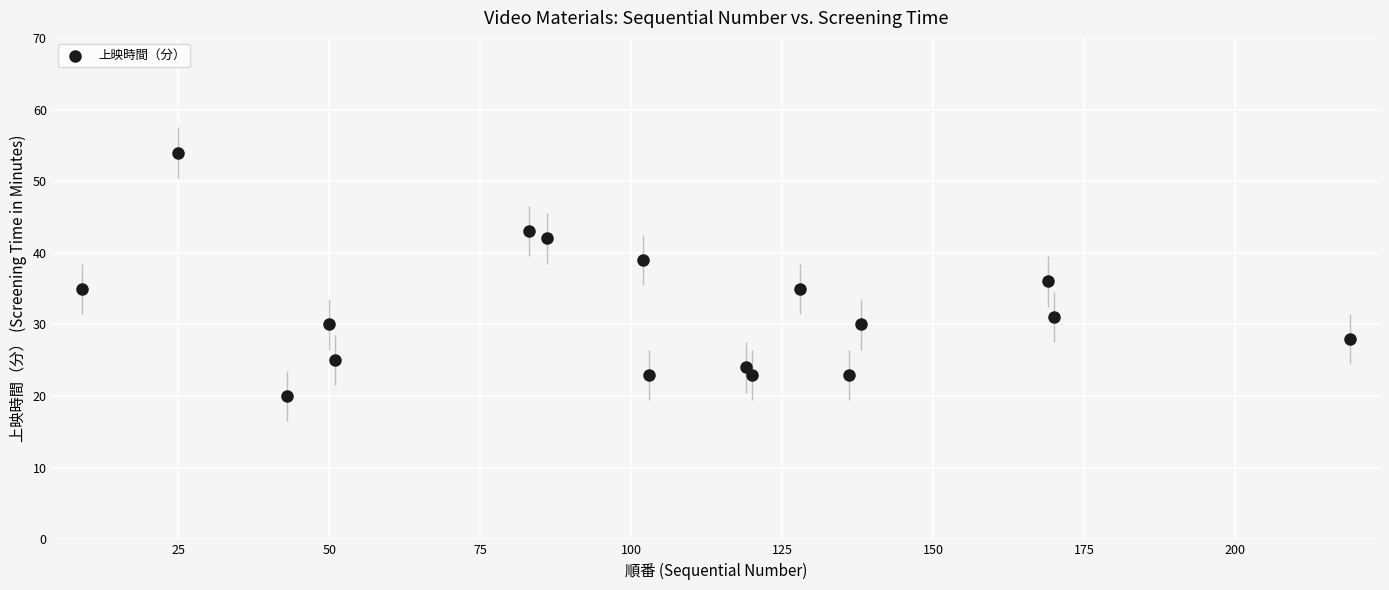

What Y value in the scatter plot is closest to 37?

36